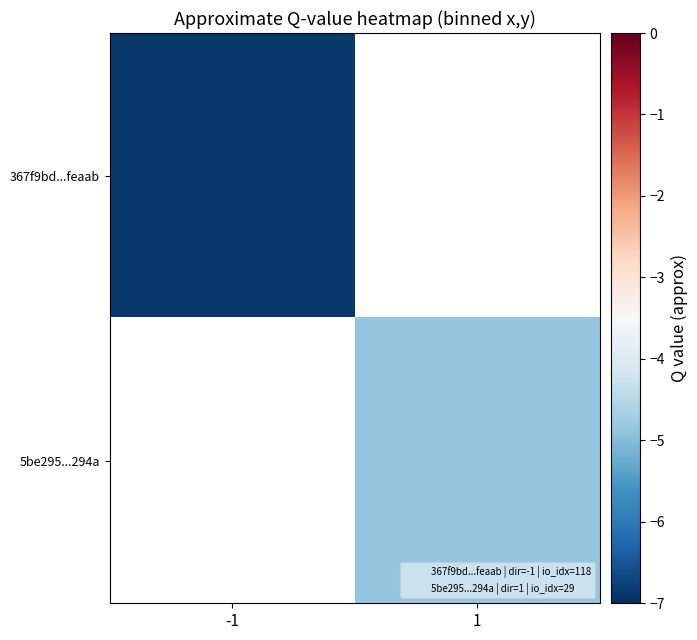

Which category has the highest value in the 367f9bd...feaab series?

-1